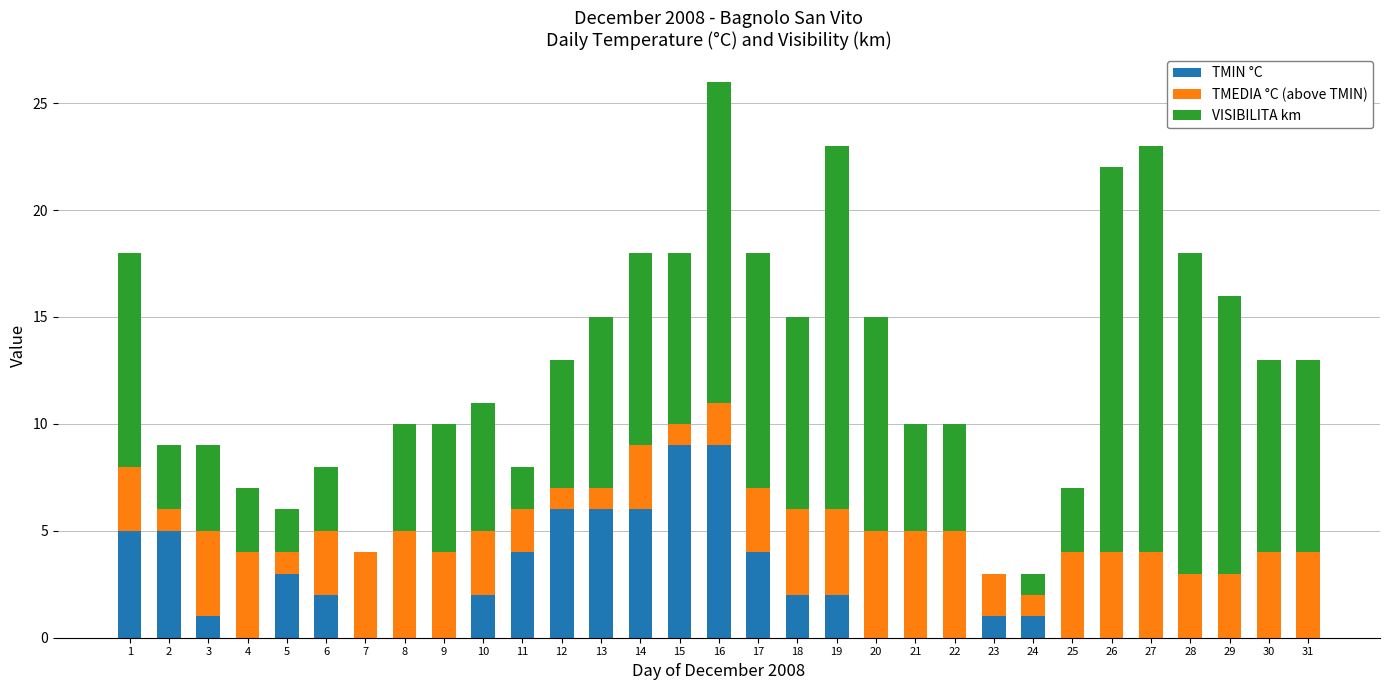

True or false: TMIN °C has a value of 2 at 6.

True